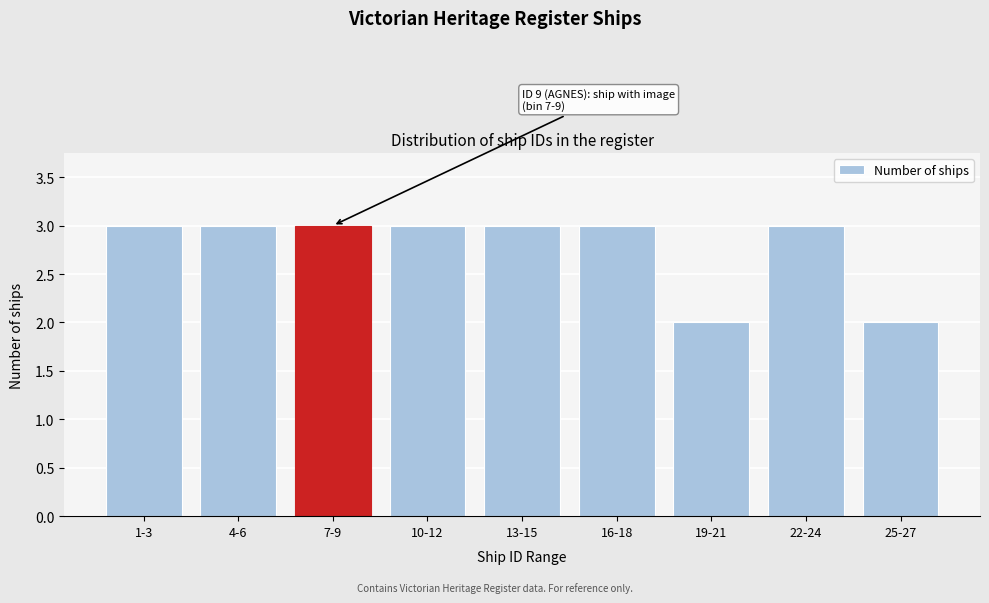

Reading right to left, list all the values displayed in this chart.

25-27=2	22-24=3	19-21=2	16-18=3	13-15=3	10-12=3	7-9=3	4-6=3	1-3=3